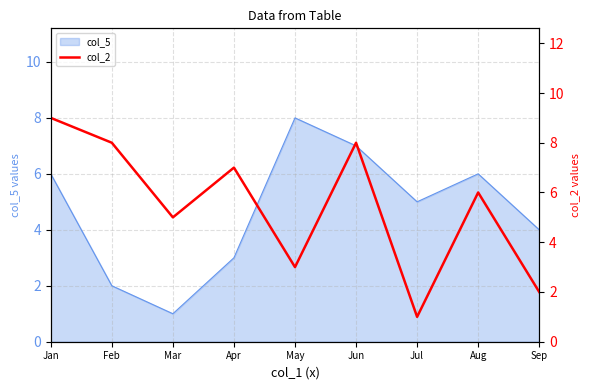

The value of col_5 at Jan is 8. True or false?

False